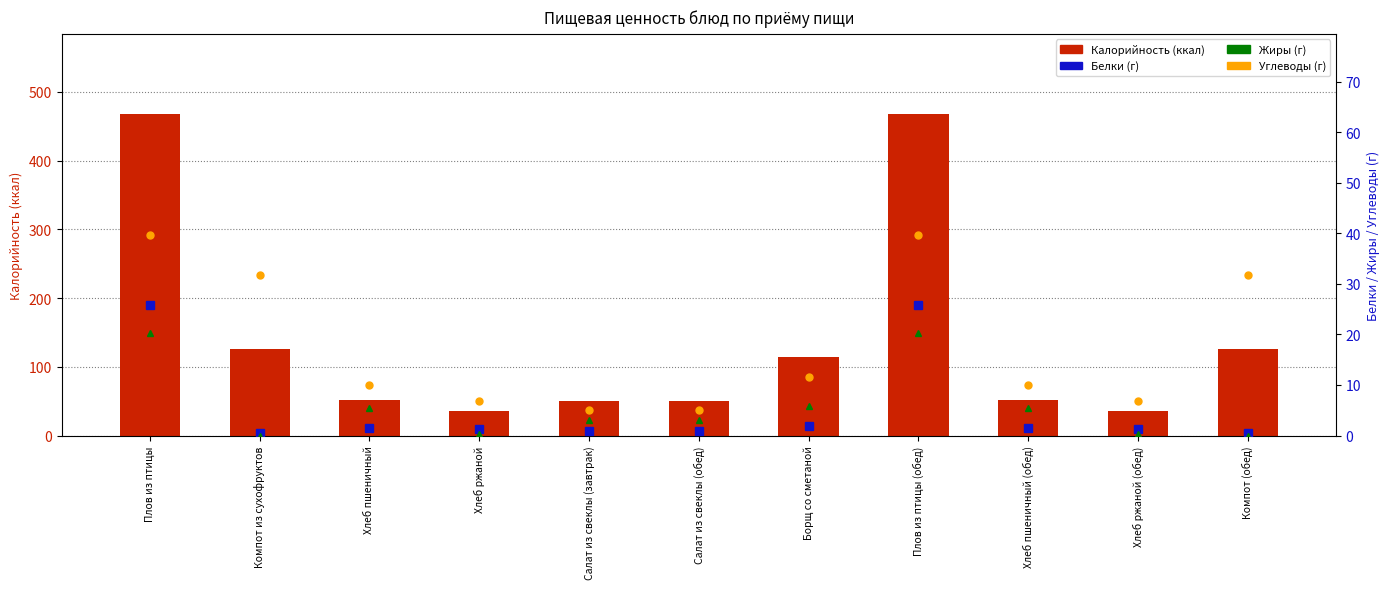

How many values in the Жиры (г) series exceed 3?

7